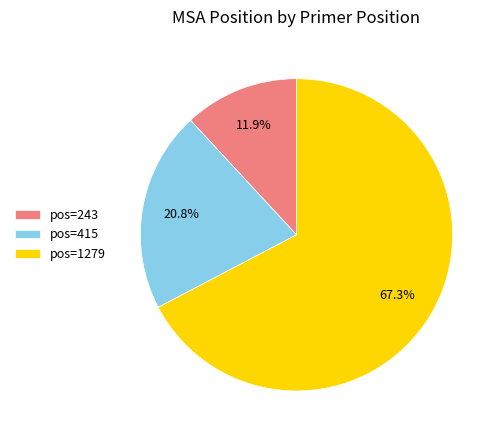

How many segments does this pie chart have?

3